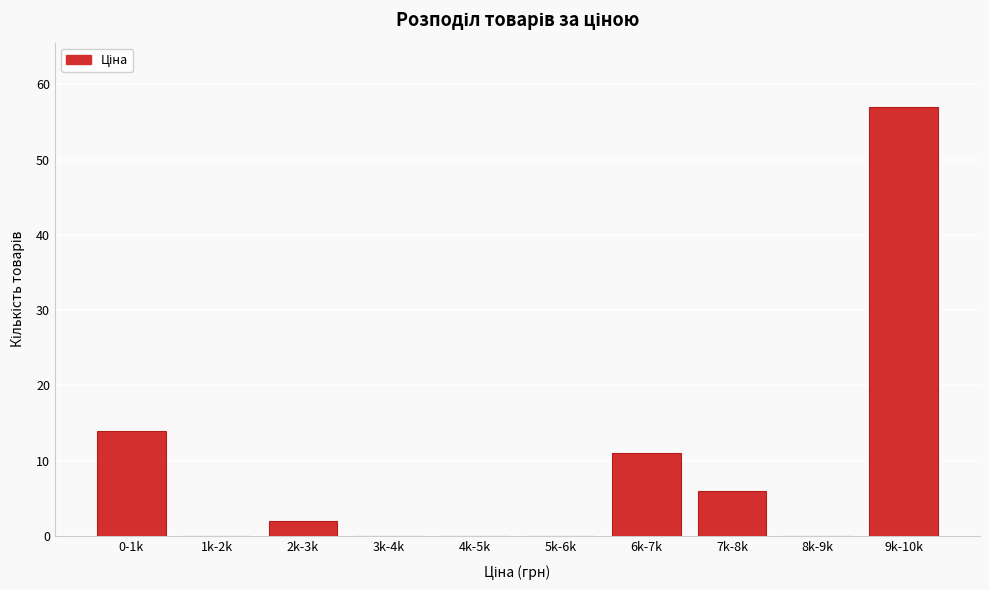

Reading left to right, transcribe all the data shown in this chart.

0-1k=14	1k-2k=0	2k-3k=2	3k-4k=0	4k-5k=0	5k-6k=0	6k-7k=11	7k-8k=6	8k-9k=0	9k-10k=57